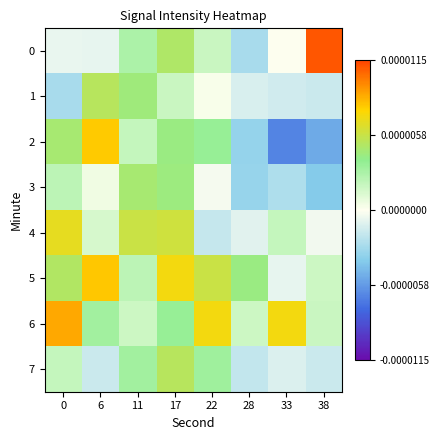

Count the number of data series in this chart.

8